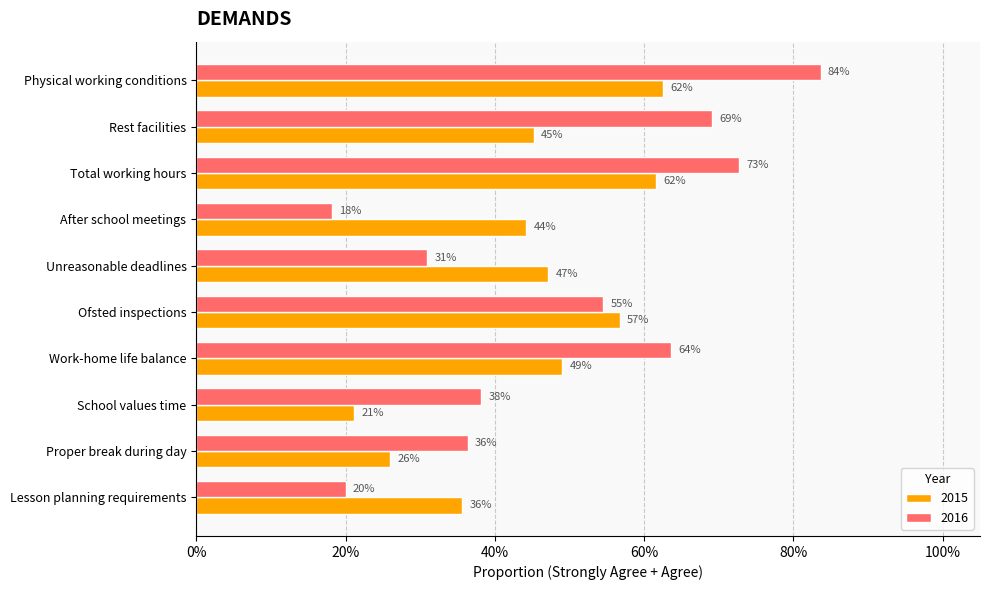

The 2016 series shows 0.3 at Unreasonable deadlines. True or false?

True